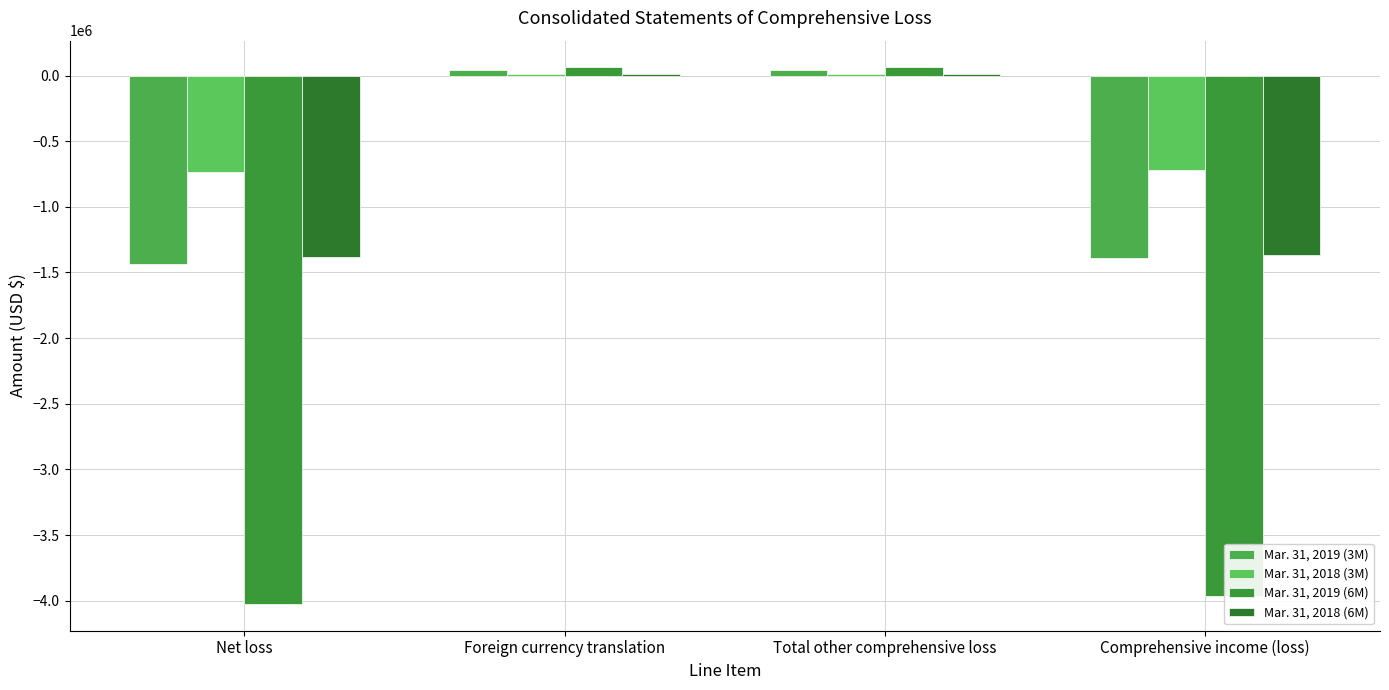

What is the sum of the Mar. 31, 2019 (3M) values at Net loss and Comprehensive income (loss)?

-2823807